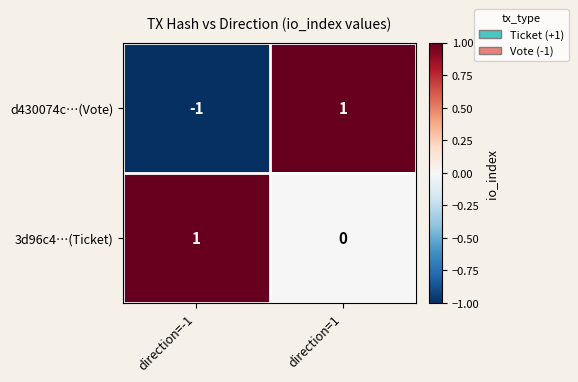

How many distinct data groups are displayed?

2